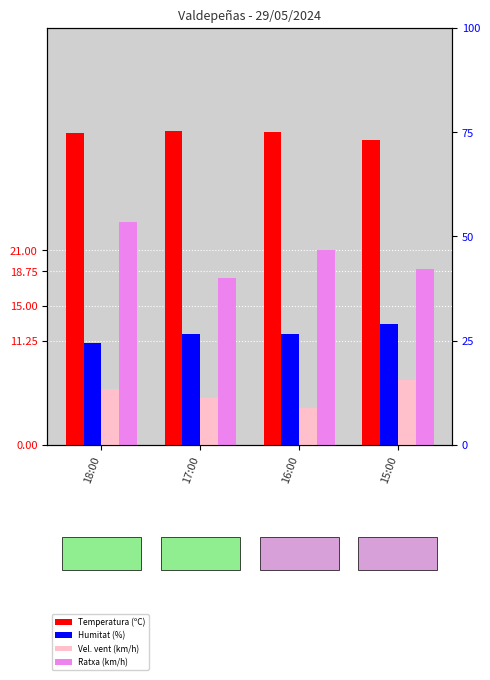

At which label is Ratxa (km/h) closest to 21?

16:00